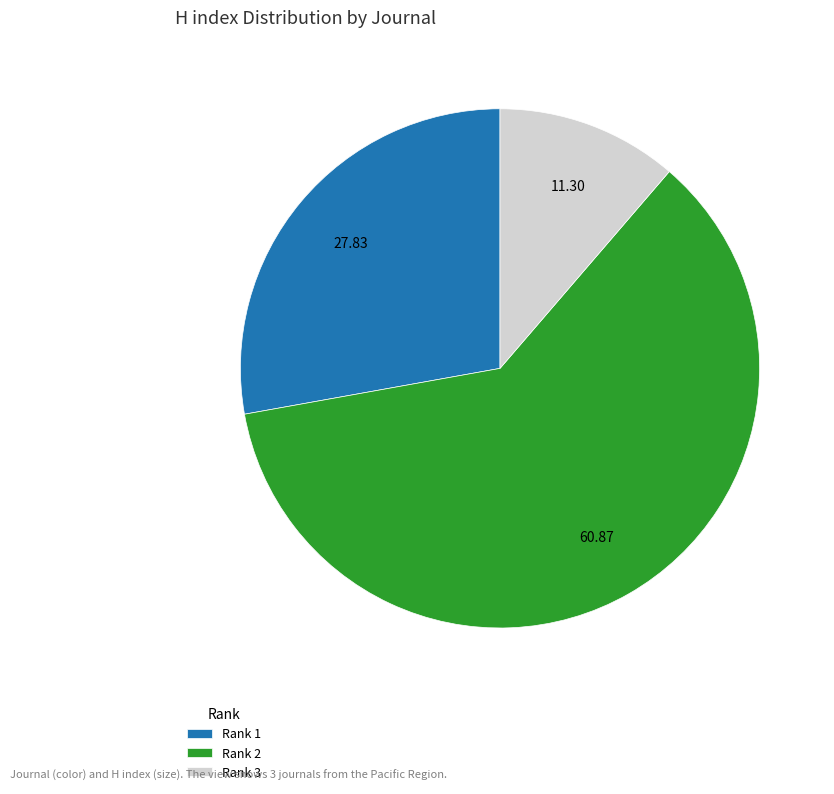

Is Rank 1 the majority of the pie?

No